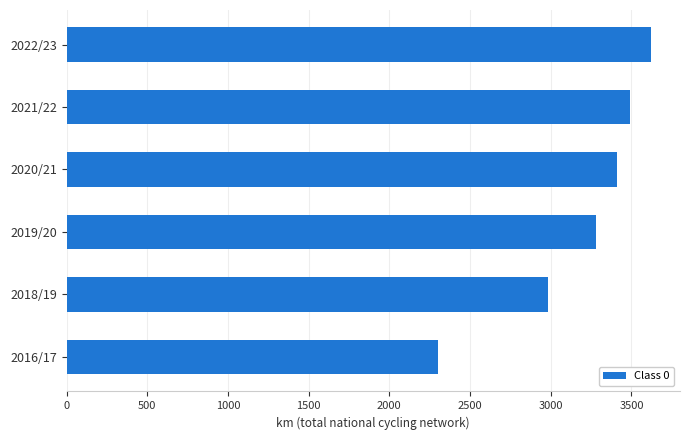

List the labels in order of value, largest first.

2022/23, 2021/22, 2020/21, 2019/20, 2018/19, 2016/17